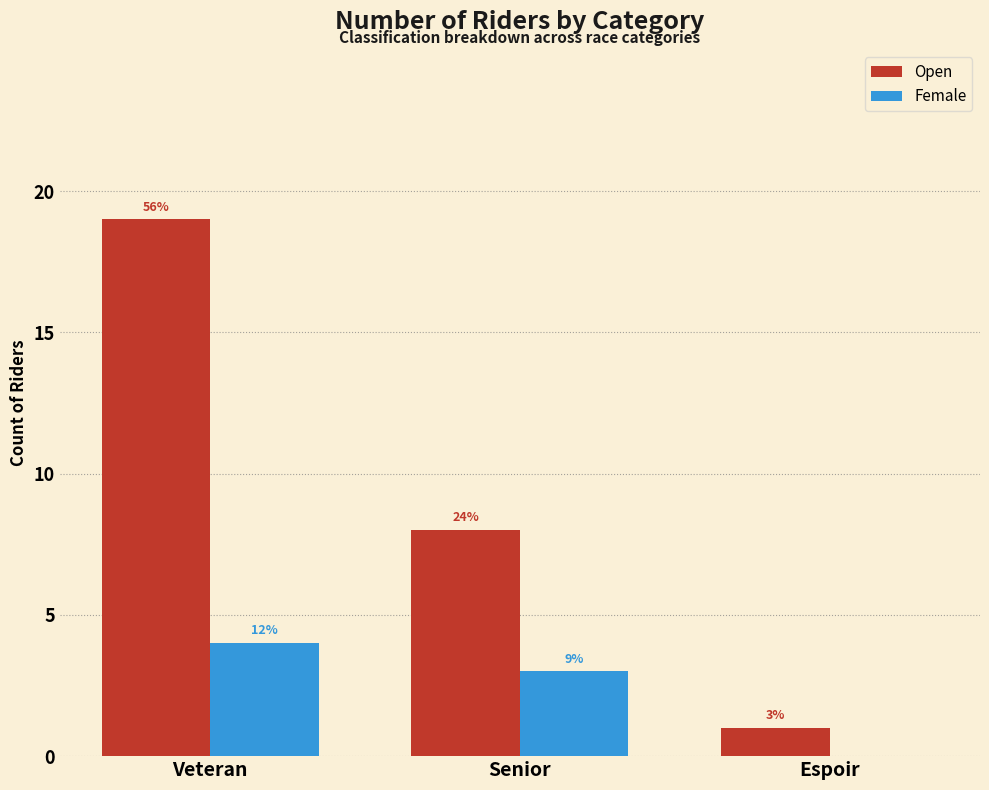

What is the spread (max minus min) of values at Espoir?

1